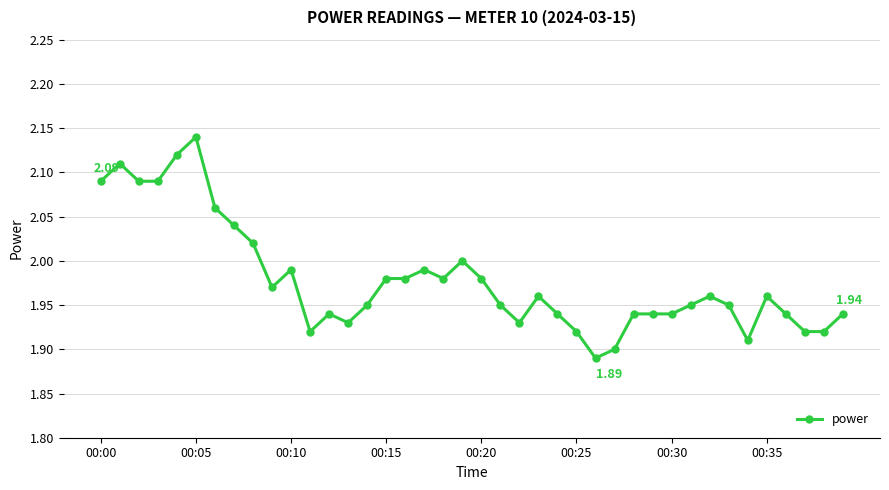

Does the chart display data point markers on the line(s)?

Yes